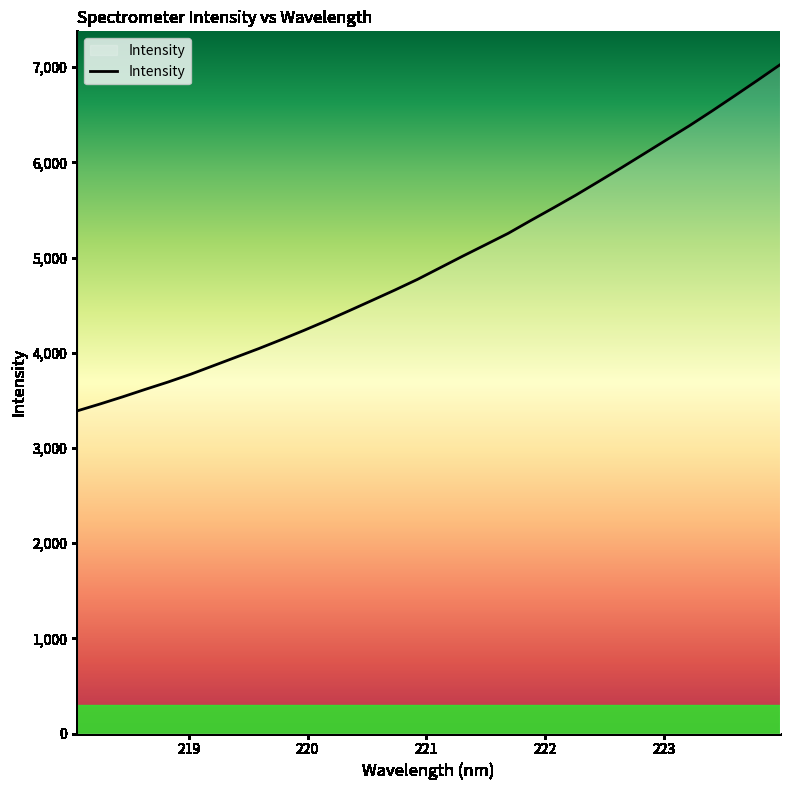

What is the smallest value displayed?

3389.2